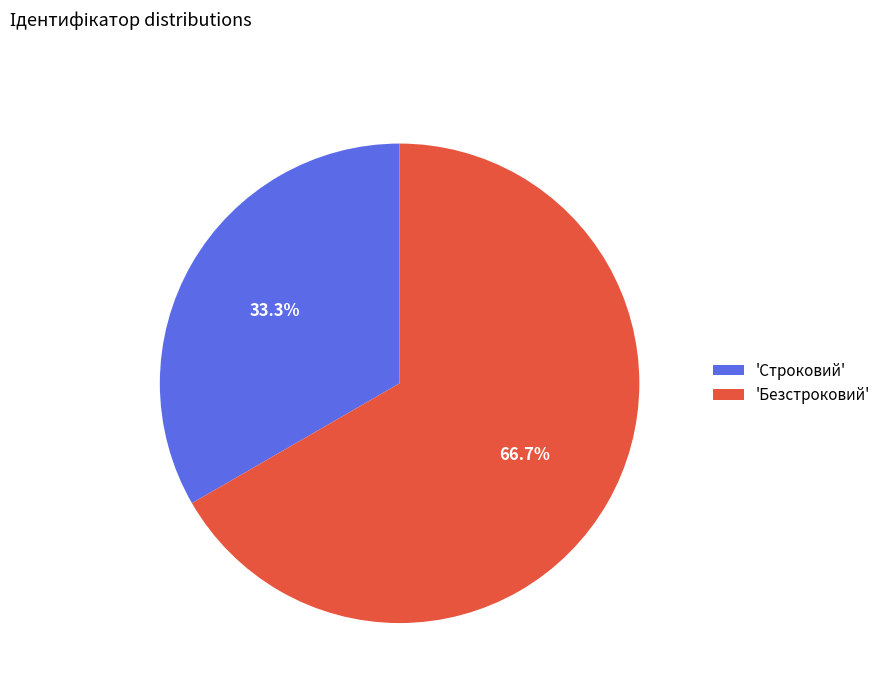

What is the majority slice?

'Безстроковий'